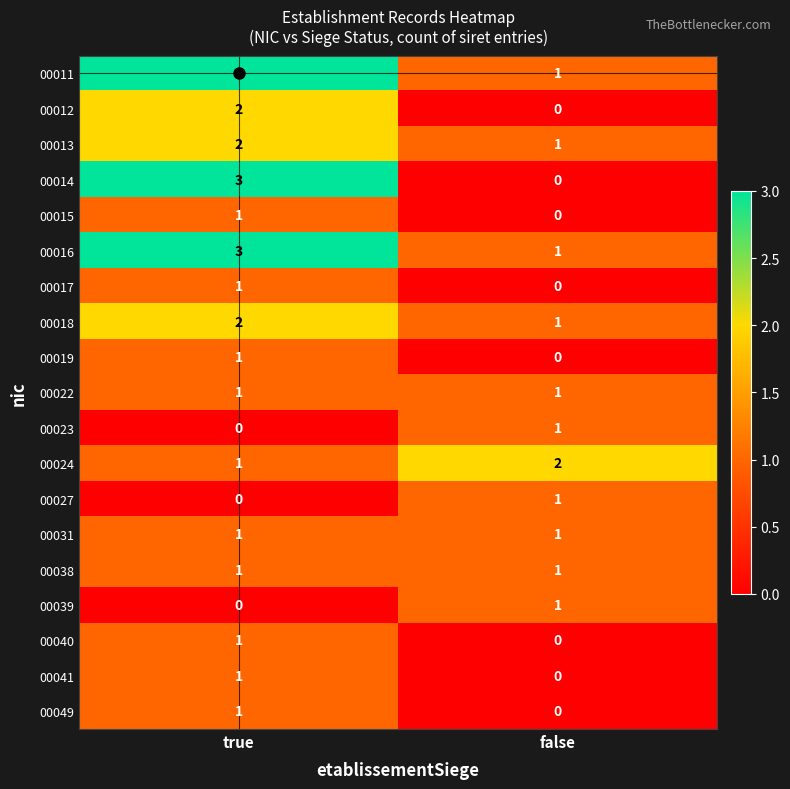

True or false: 00016 has a value of 3 at true.

True